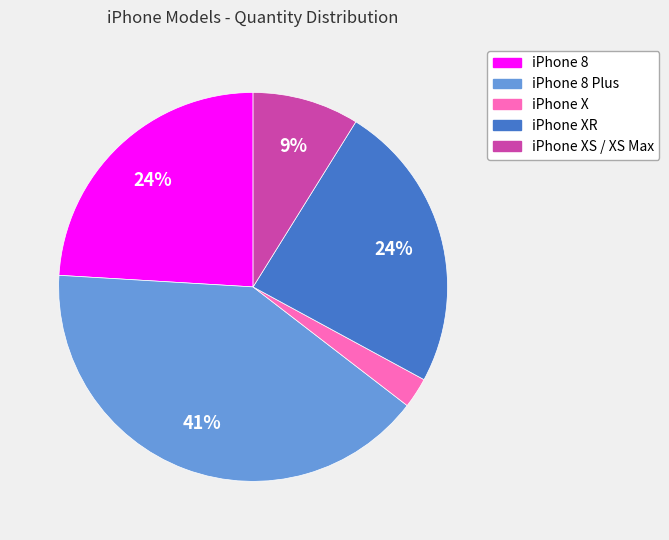

Is there any slice that represents more than half of the pie?

No